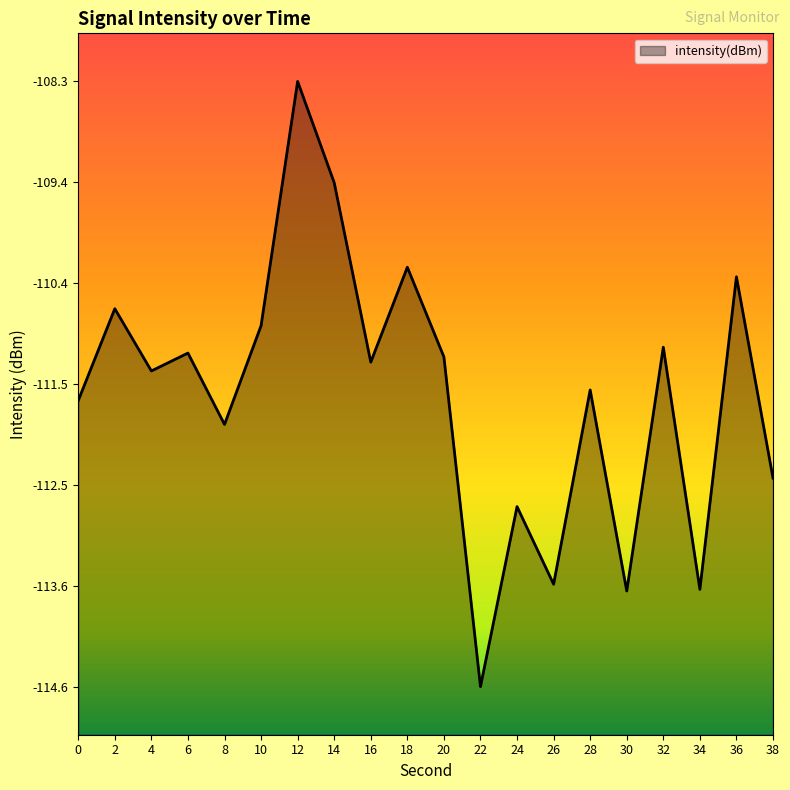

True or false: the data shows -176.6 at 2.

False